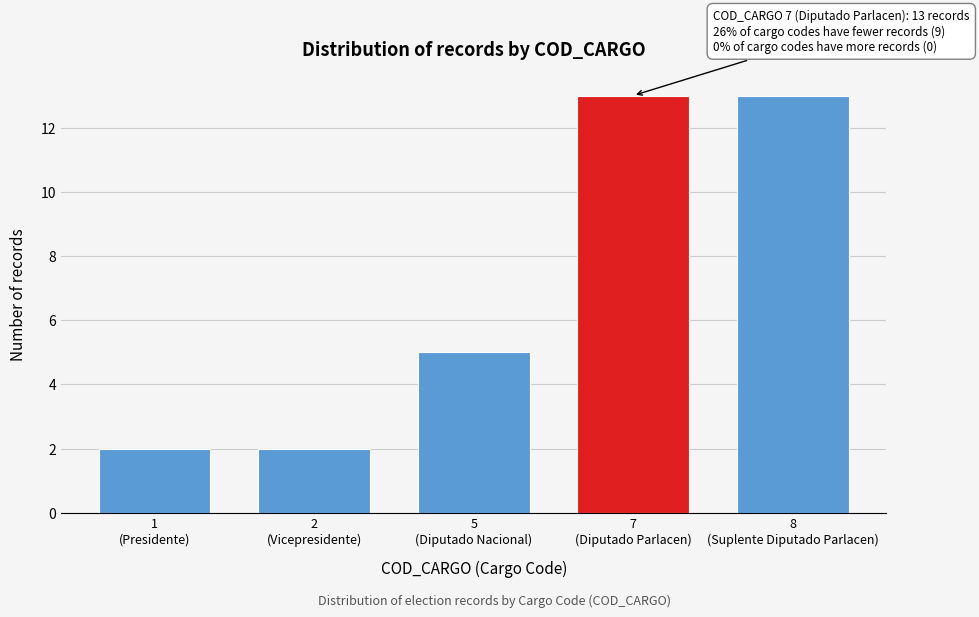

Reading right to left, extract all data points from this chart.

13	13	5	2	2